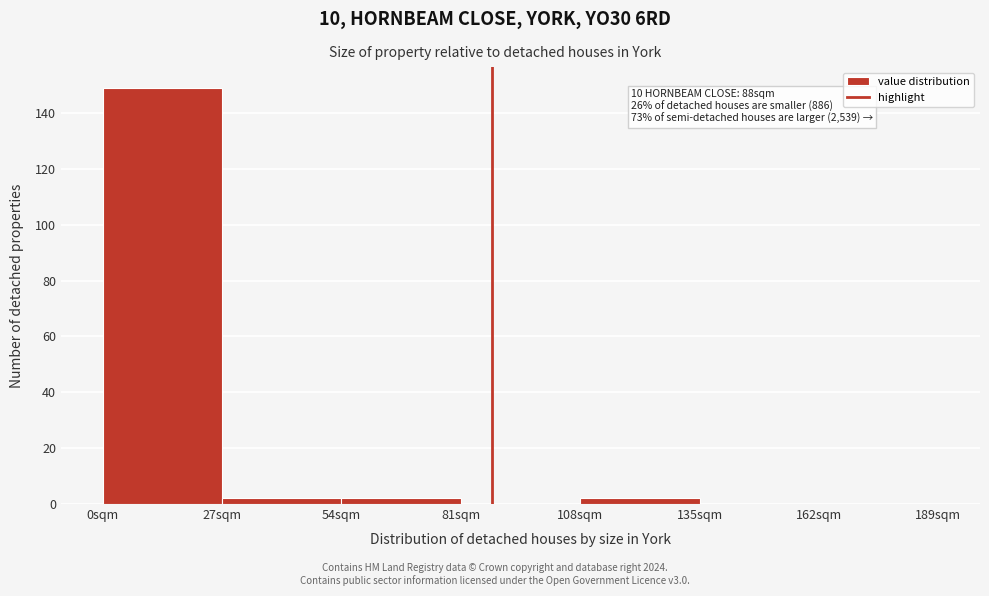

Reading left to right, transcribe all the data shown in this chart.

0sqm=149	27sqm=2	54sqm=2	81sqm=0	108sqm=2	135sqm=0	162sqm=0